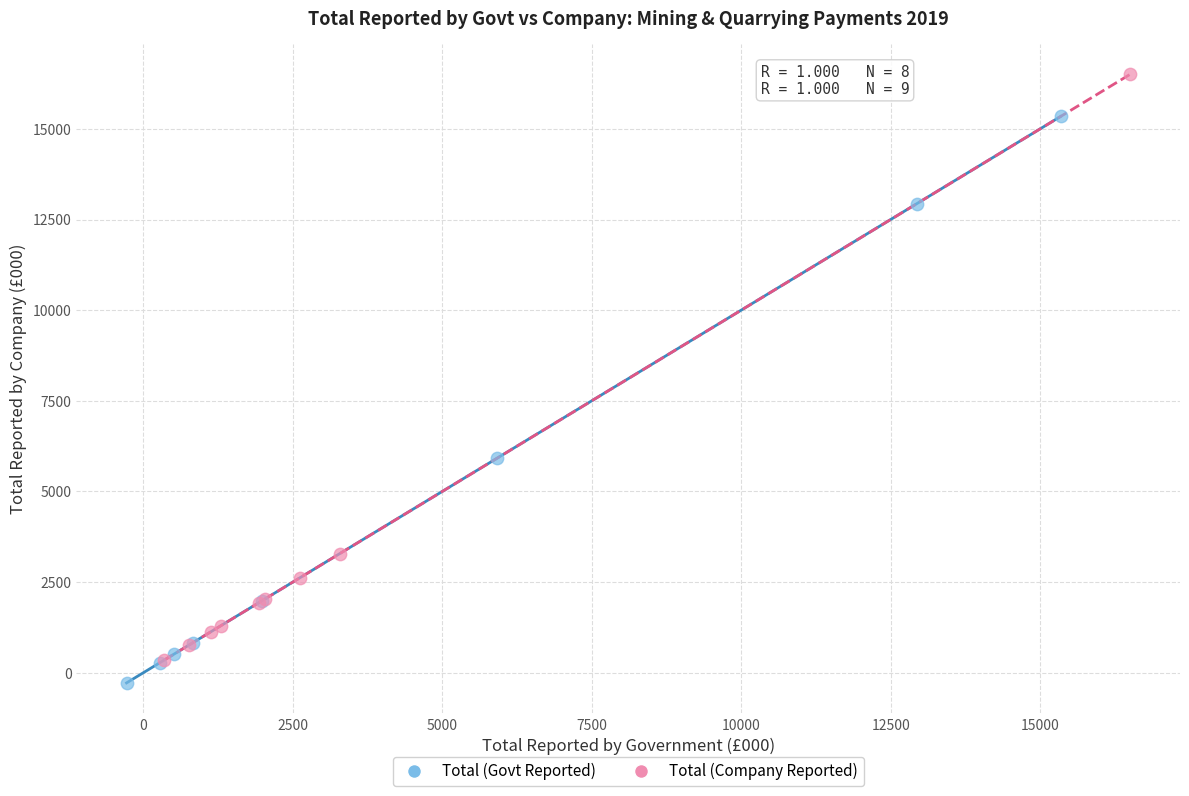

Which series contains the lowest Y value?

Total (Govt Reported)